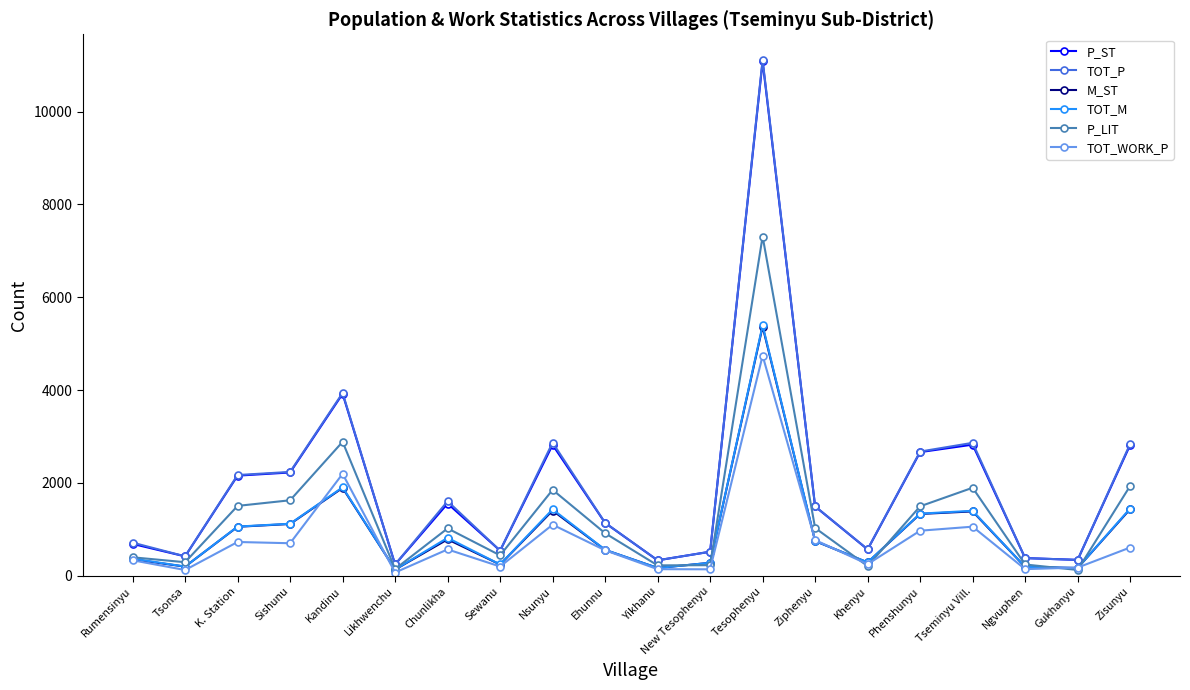

Which series has the largest range (max minus min)?

TOT_P